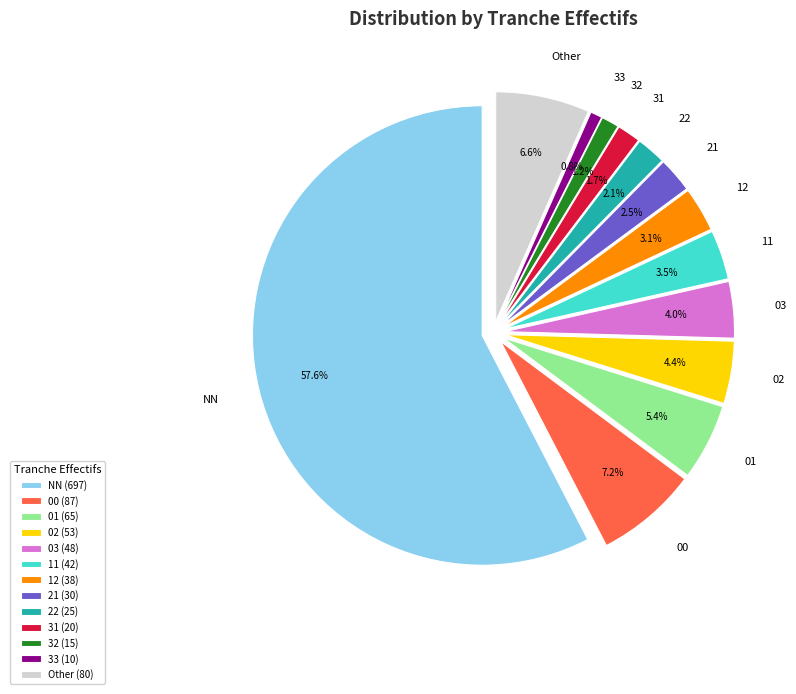

The Other slice represents 7% of the pie. True or false?

True